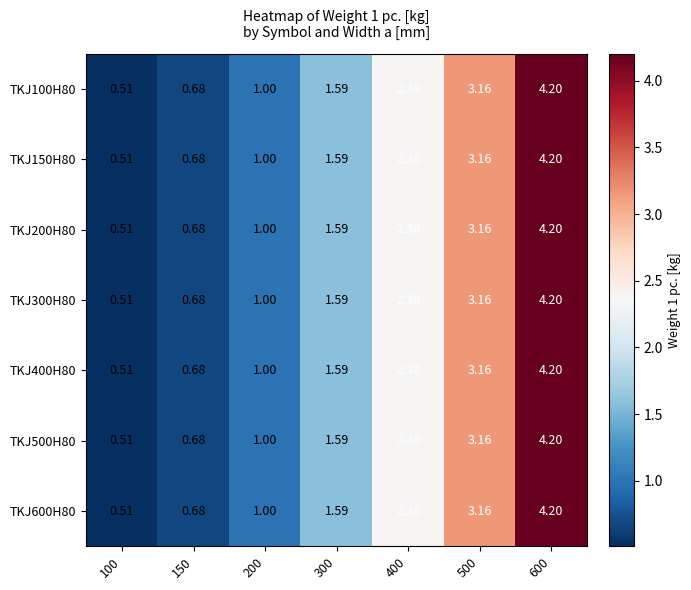

Is the value of TKJ200H80 at 600 greater than the value of TKJ500H80 at 500?

Yes